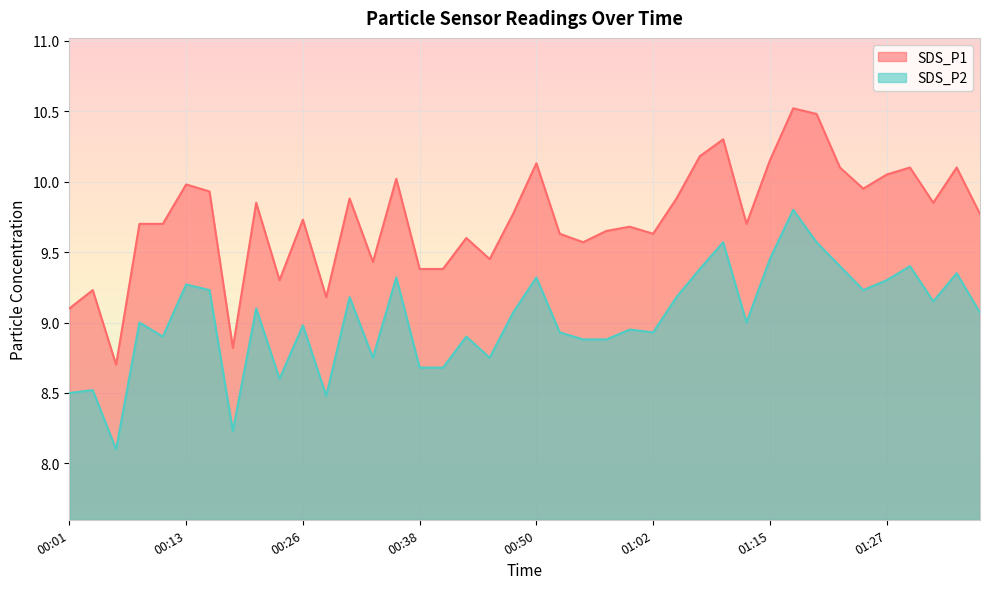

What is the spread (max minus min) of values at 00:06?

0.6